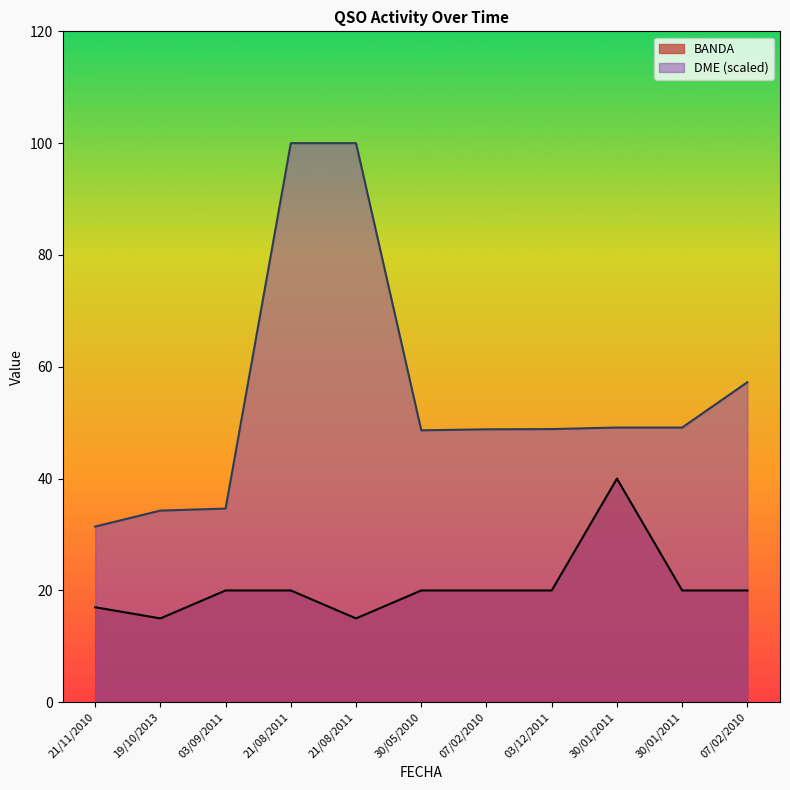

True or false: DME and BANDA intersect in this chart.

False